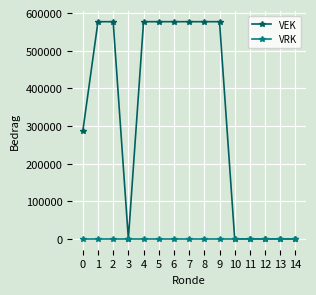

How many VEK values are between 0 and 577000?

15